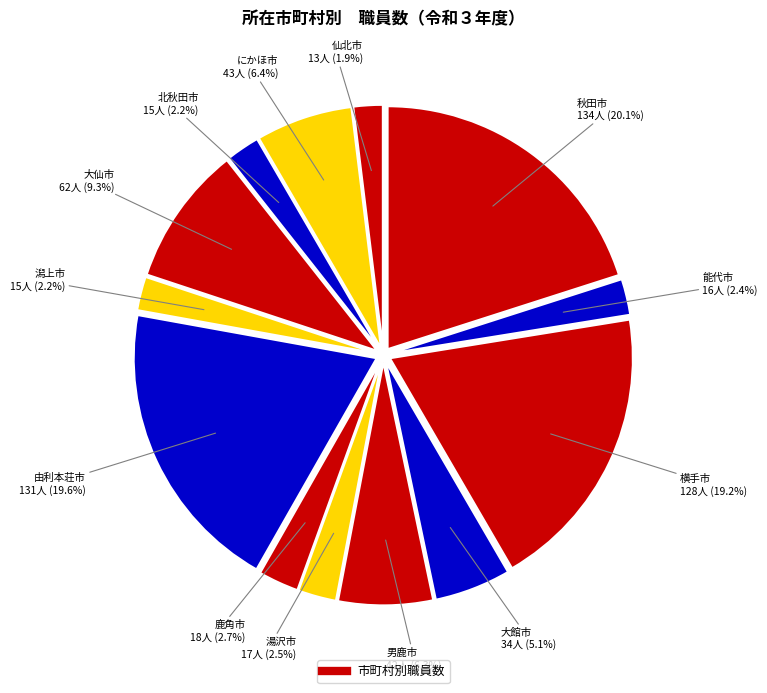

Count the number of slices in the pie.

13